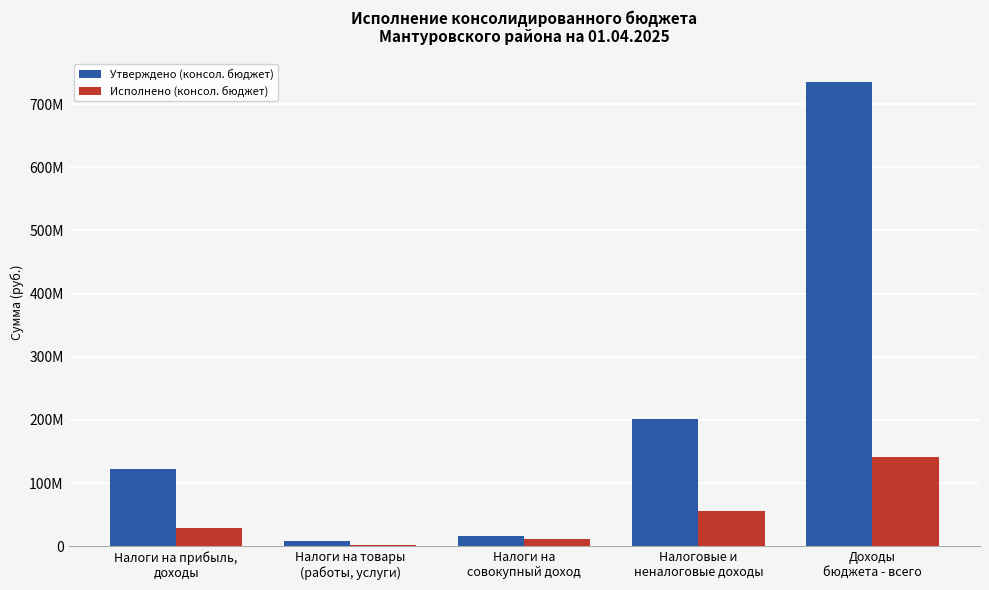

What is the difference between the maximum and minimum values in the Утверждено (консол. бюджет) series?

726246926.0